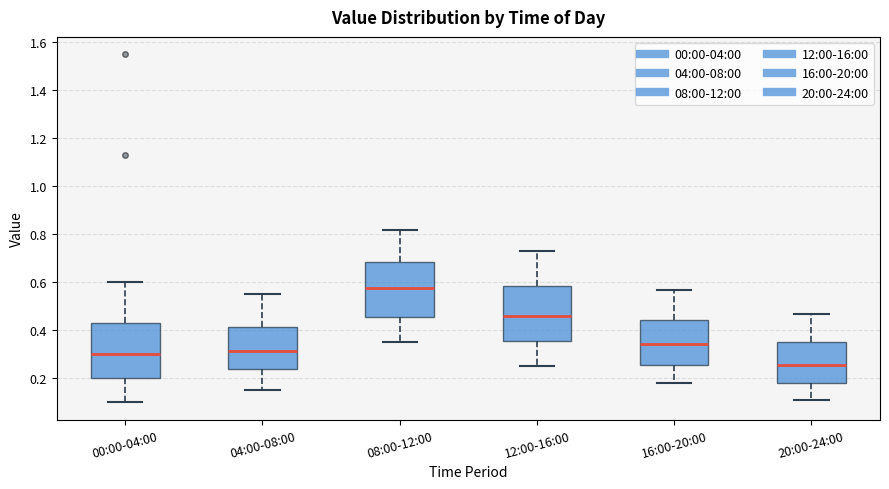

Where does the median line of the box for 12:00-16:00 sit on the y-axis? The values are not printed on the chart, so give them approximately, as read against the axis.

0.46